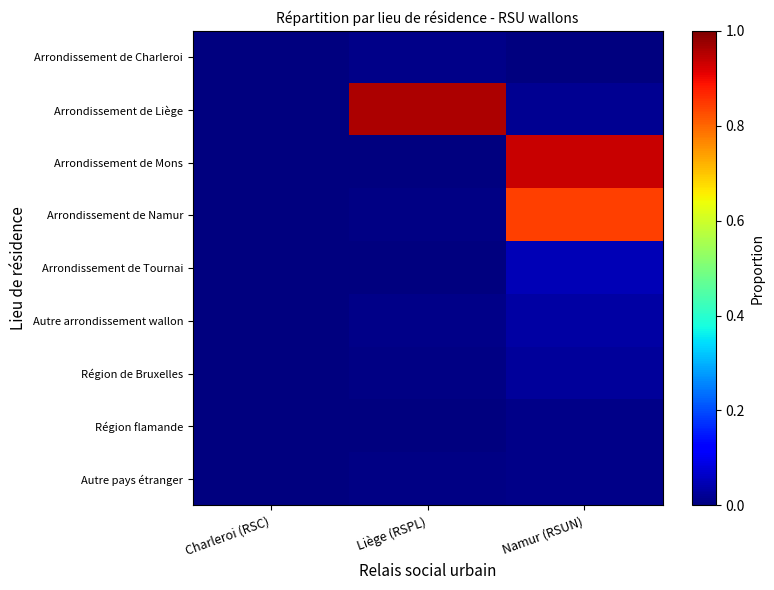

What is the greatest value displayed?

1.0